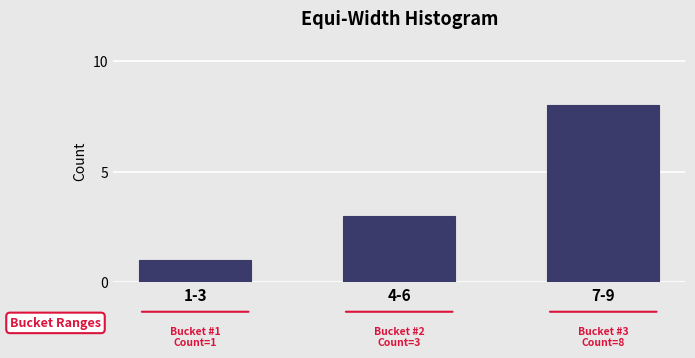

Reading right to left, transcribe all the data shown in this chart.

7-9=8	4-6=3	1-3=1